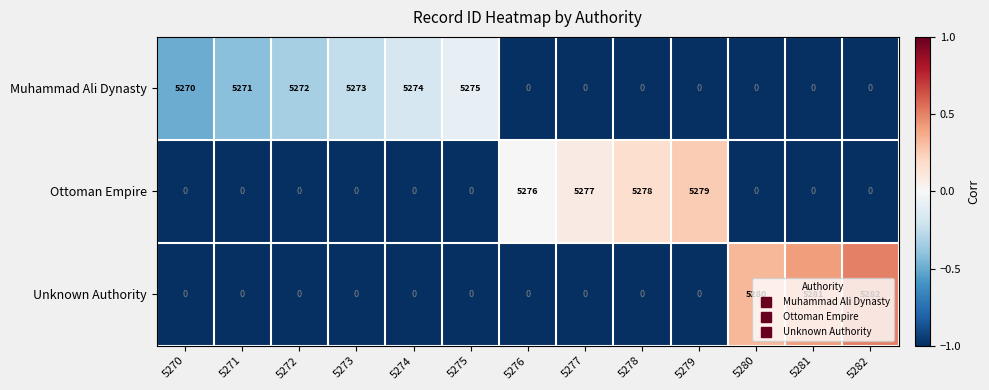

What is the total value across all series at 5275?

5275